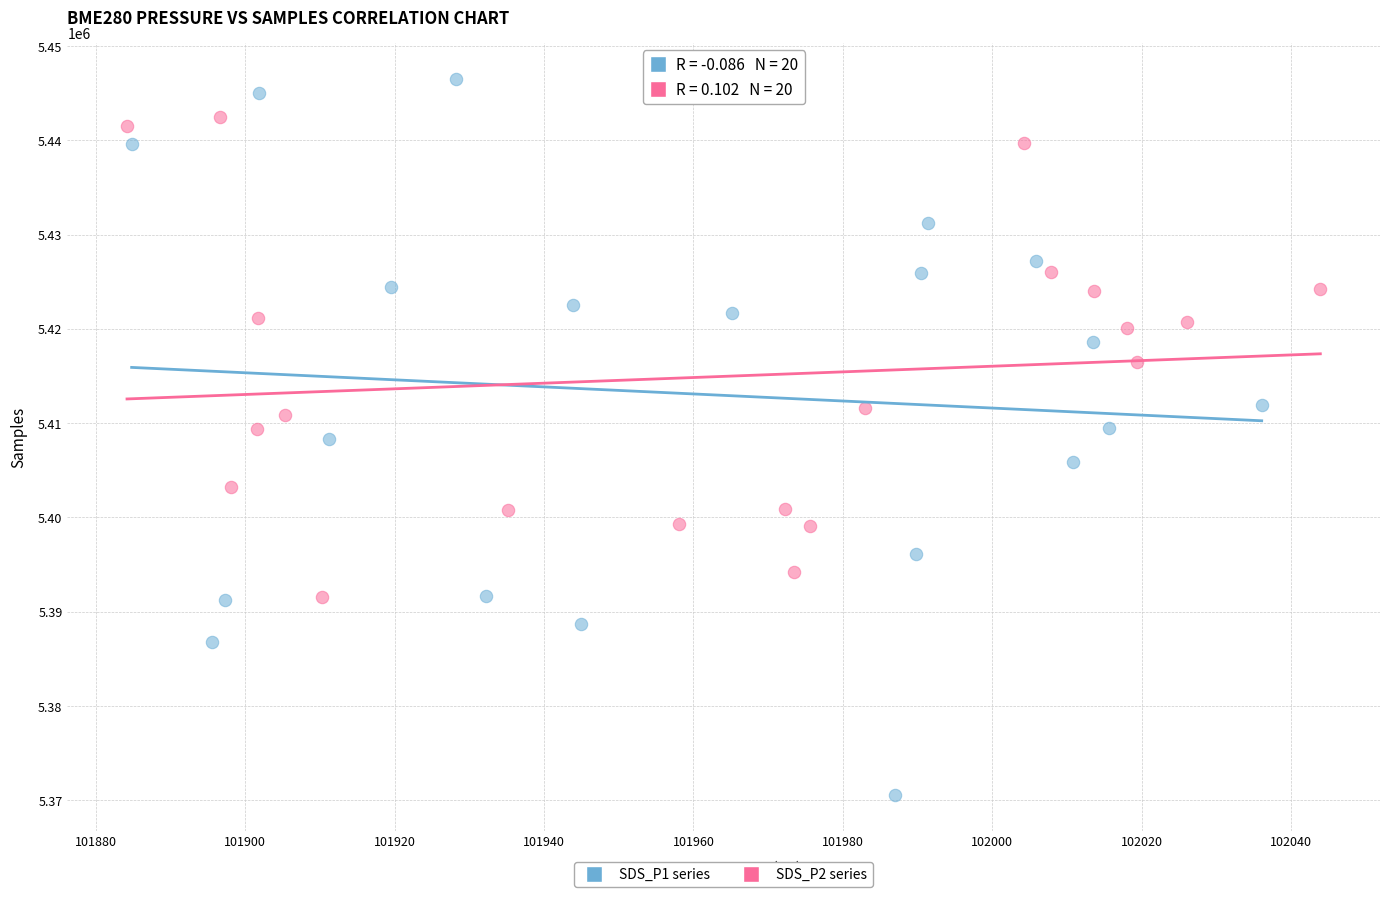

Which series has the largest Y range (max minus min)?

SDS_P1 series